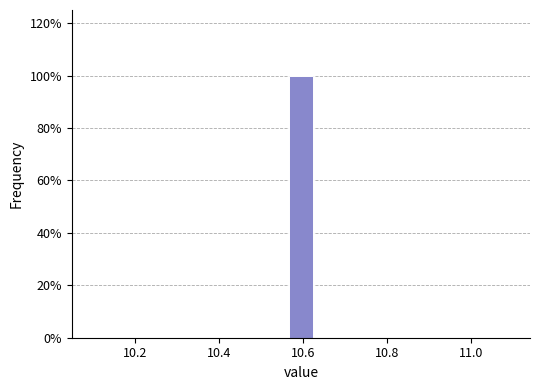

Read against the x-axis, roughly where is the centre of the tallest bar?

10.60